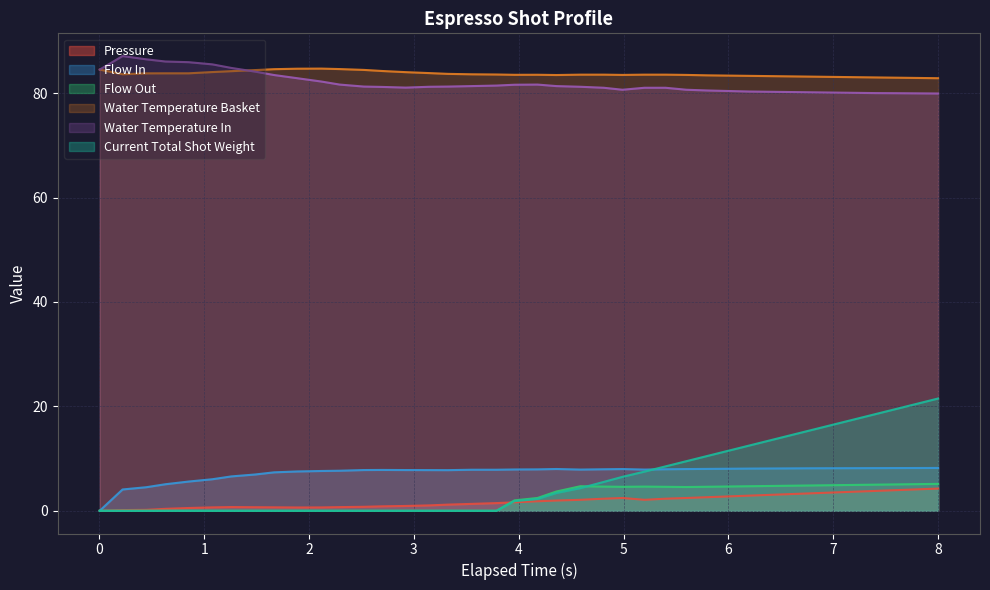

What are all the series names shown in the legend?

Pressure, Flow In, Flow Out, Water Temperature Basket, Water Temperature In, Current Total Shot Weight